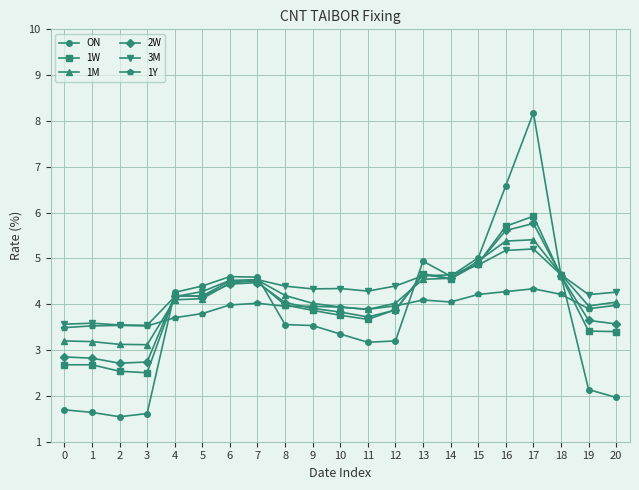

True or false: 2W has a value of 1.8 at 5.

False